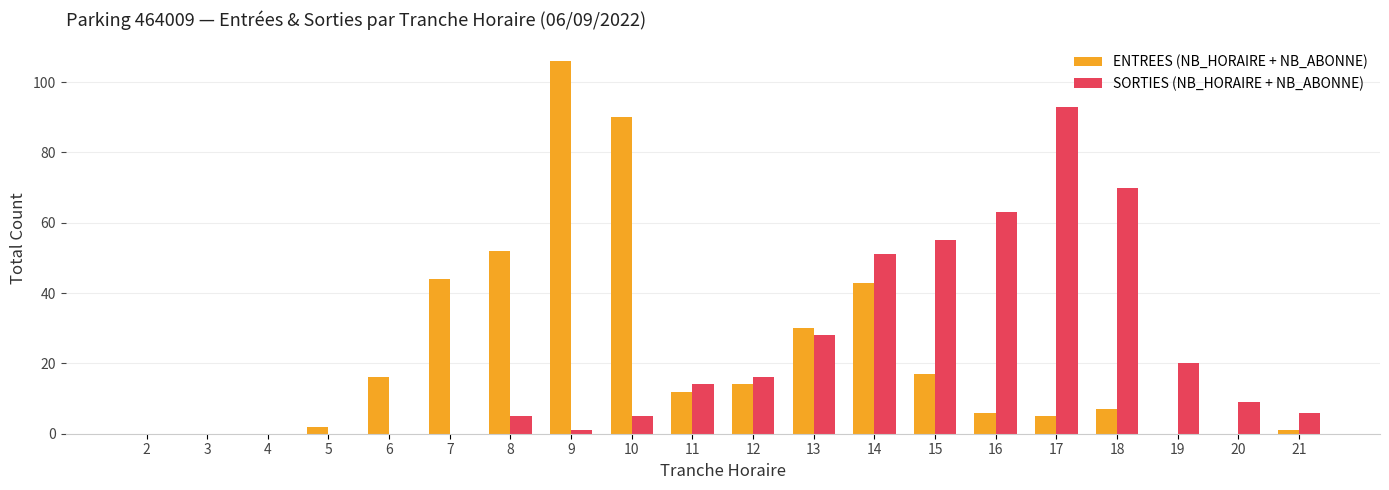

Is it true that SORTIES (NB_HORAIRE + NB_ABONNE) equals 4 at 20?

False